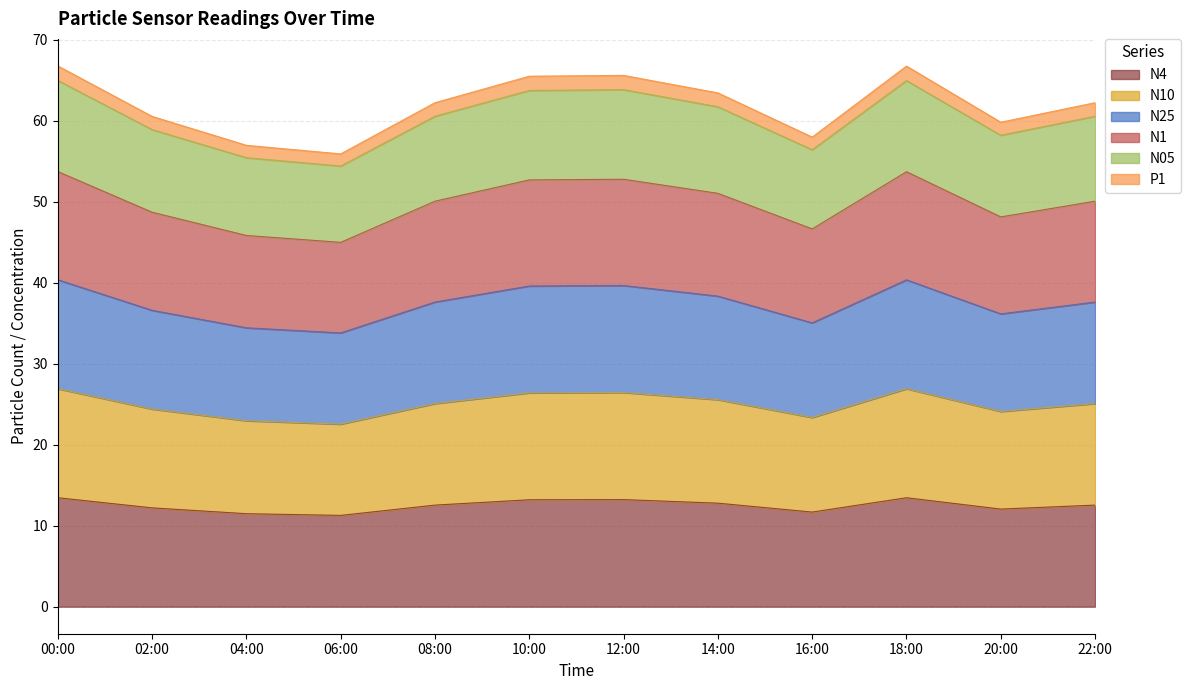

What are all the series names shown in the legend?

N4, N10, N25, N1, N05, P1